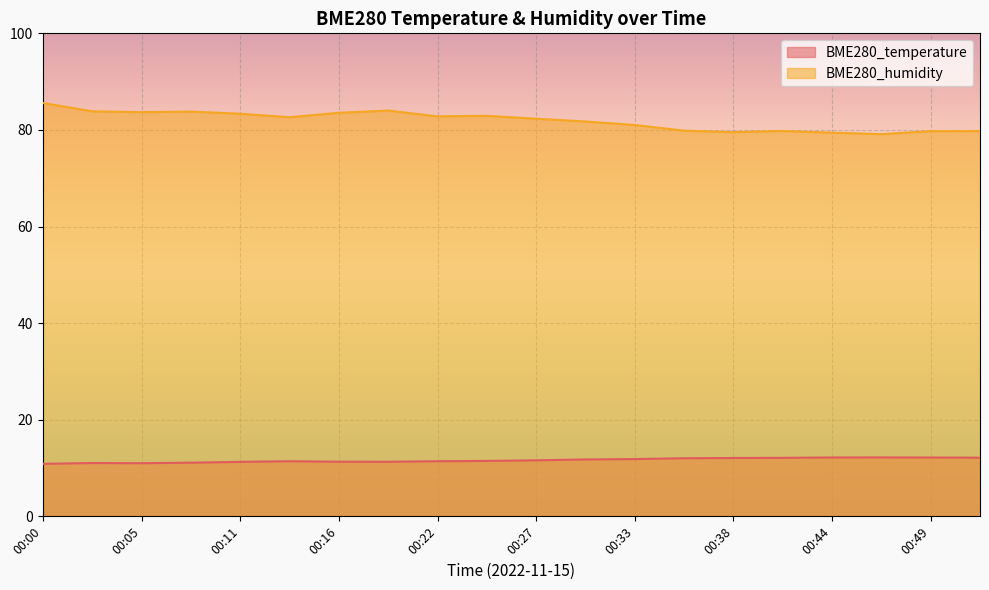

Reading right to left, transcribe all the data shown in this chart.

BME280_temperature: 00:52=12.2	00:49=12.2	00:47=12.2	00:44=12.2	00:41=12.1	00:38=12.1	00:36=12.0	00:33=11.9	00:30=11.8	00:27=11.6	00:25=11.5	00:22=11.4	00:19=11.3	00:16=11.3	00:14=11.4	00:11=11.3	00:08=11.1	00:05=11.0	00:02=11.0	00:00=10.9
BME280_humidity: 00:52=79.8	00:49=79.8	00:47=79.1	00:44=79.4	00:41=79.8	00:38=79.5	00:36=79.8	00:33=81.0	00:30=81.8	00:27=82.3	00:25=82.9	00:22=82.8	00:19=84.0	00:16=83.5	00:14=82.6	00:11=83.4	00:08=83.8	00:05=83.7	00:02=83.9	00:00=85.6